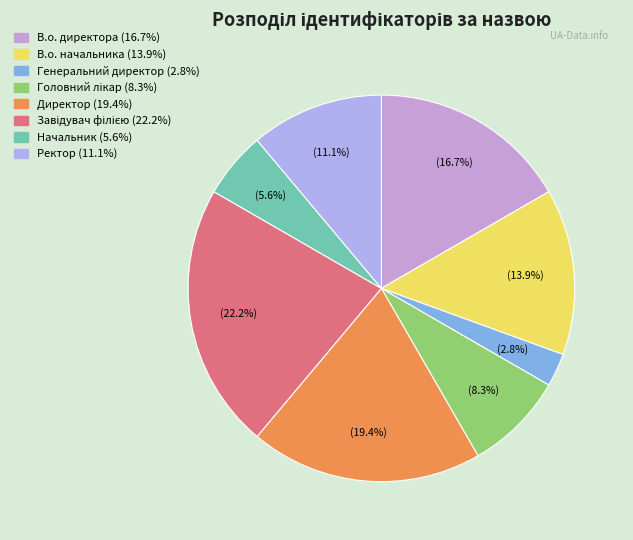

To the nearest percent, what is the difference between the Директор and Ректор slice percentages?

8%